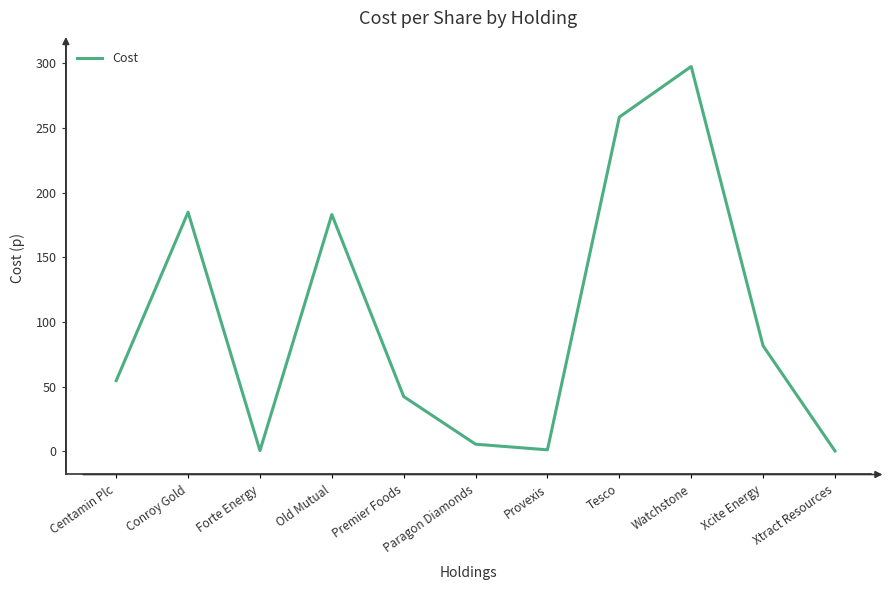

What position from the left is Tesco?

8